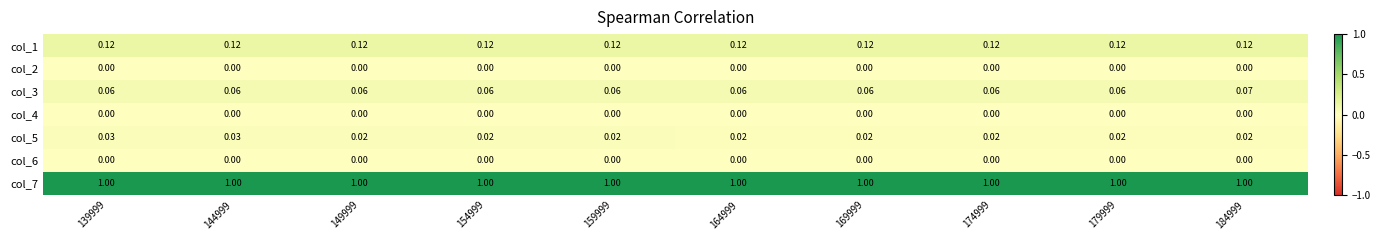

Is the value of col_2 at 164999 greater than the value of col_7 at 159999?

No